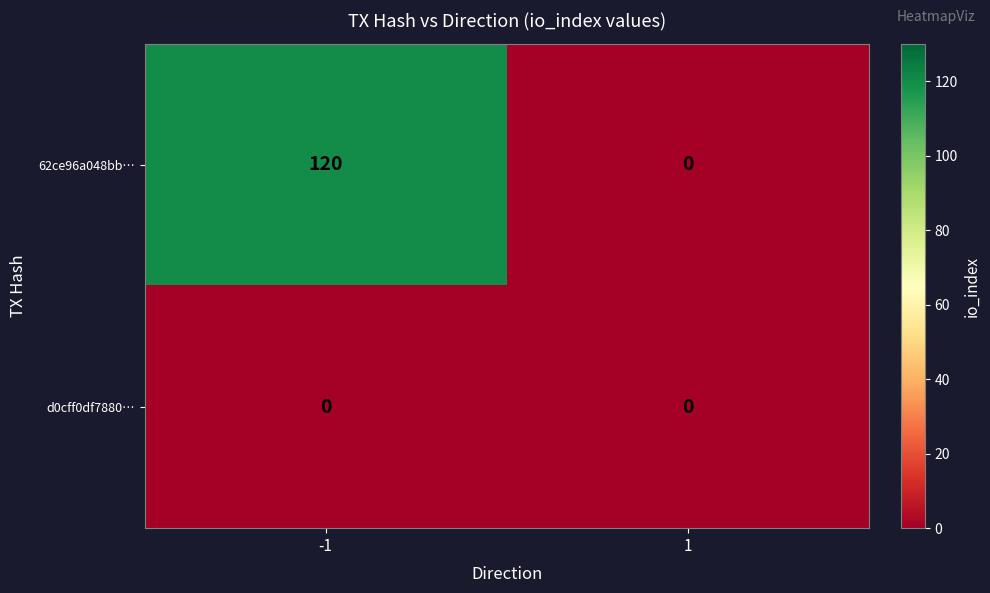

Which label corresponds to the largest value in the chart?

-1